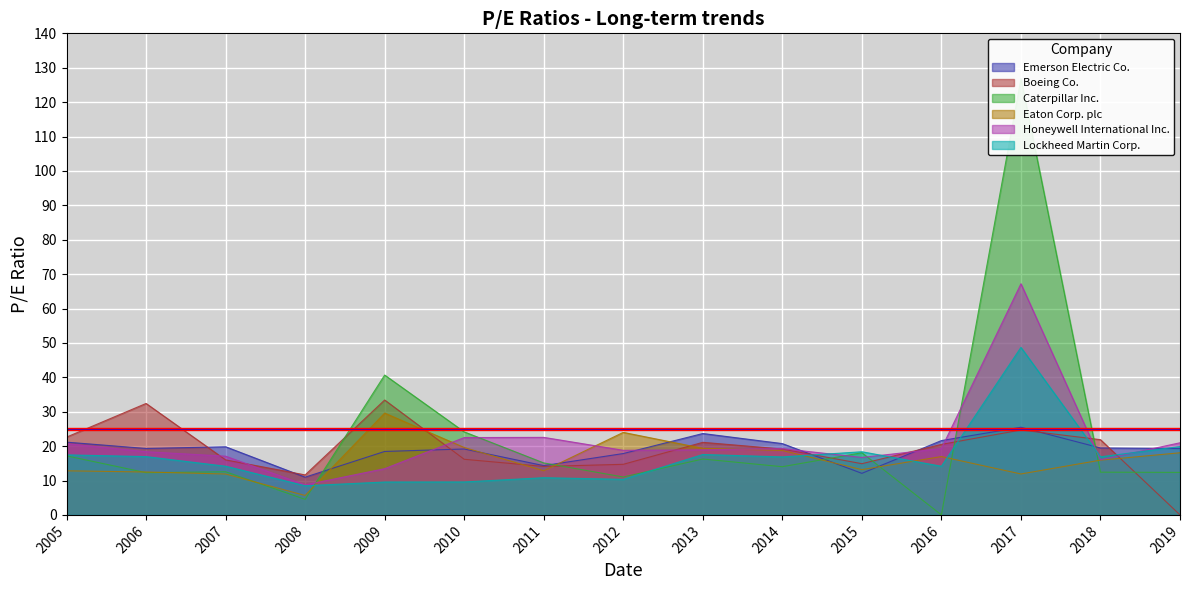

How many data points in Eaton Corp. plc are above 15?

8